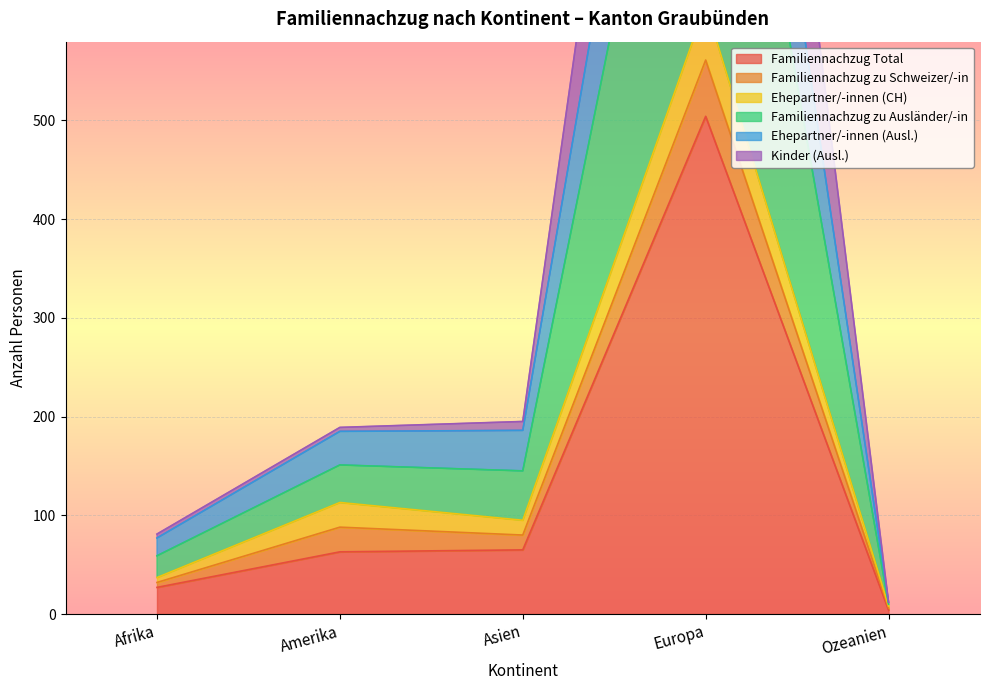

What is the difference between the maximum and minimum values in the Ehepartner/-innen (Ausl.) series?

1247